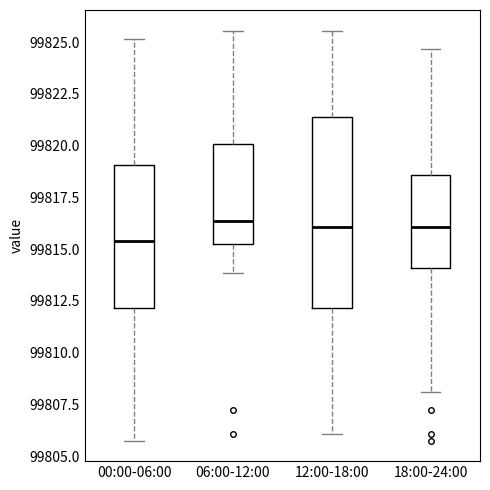

Reading left to right, transcribe this box plot: for each box, give where its median line is, the range the box spans, and where its two whiskers end, as read against the y-axis. The values are not printed on the chart, so give them approximately, as read against the axis.

00:00-06:00: median 99815.5, box 99812.0 to 99819.0, whiskers 99806.0 to 99825.0
06:00-12:00: median 99816.5, box 99815.5 to 99820.0, whiskers 99814.0 to 99825.5
12:00-18:00: median 99816.0, box 99812.0 to 99821.5, whiskers 99806.0 to 99825.5
18:00-24:00: median 99816.0, box 99814.0 to 99818.5, whiskers 99808.0 to 99824.5